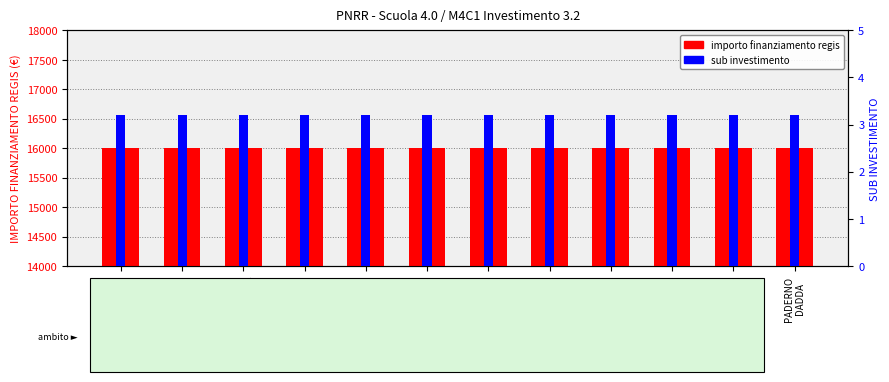

At which category is the sum across all series the highest?

BOLLATE